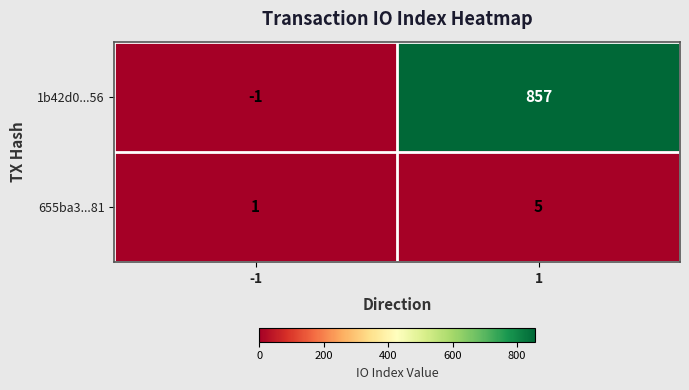

How many values in 1b42d0...56 are above zero?

1